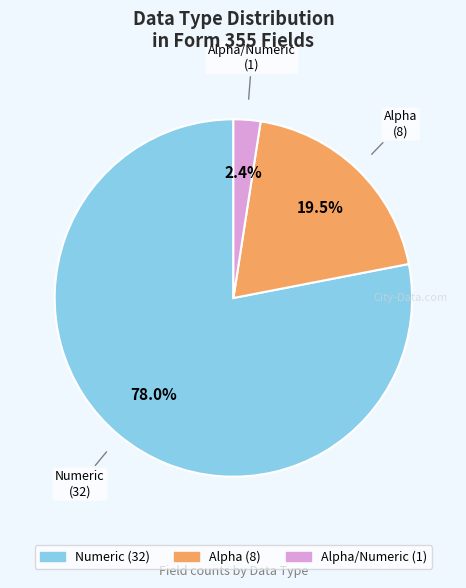

Does any single category account for the majority?

Yes